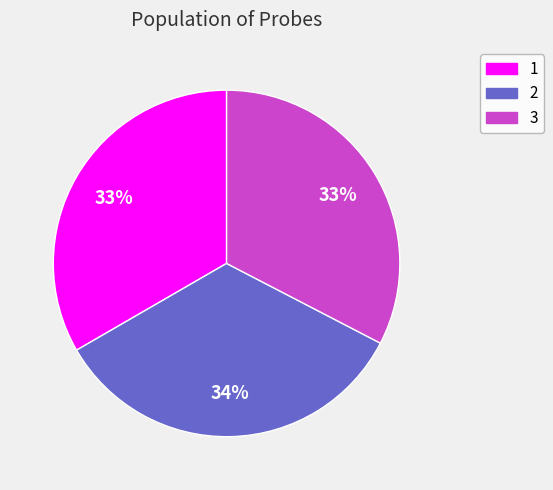

To the nearest percent, what is the combined percentage of 3 and 1?

66%